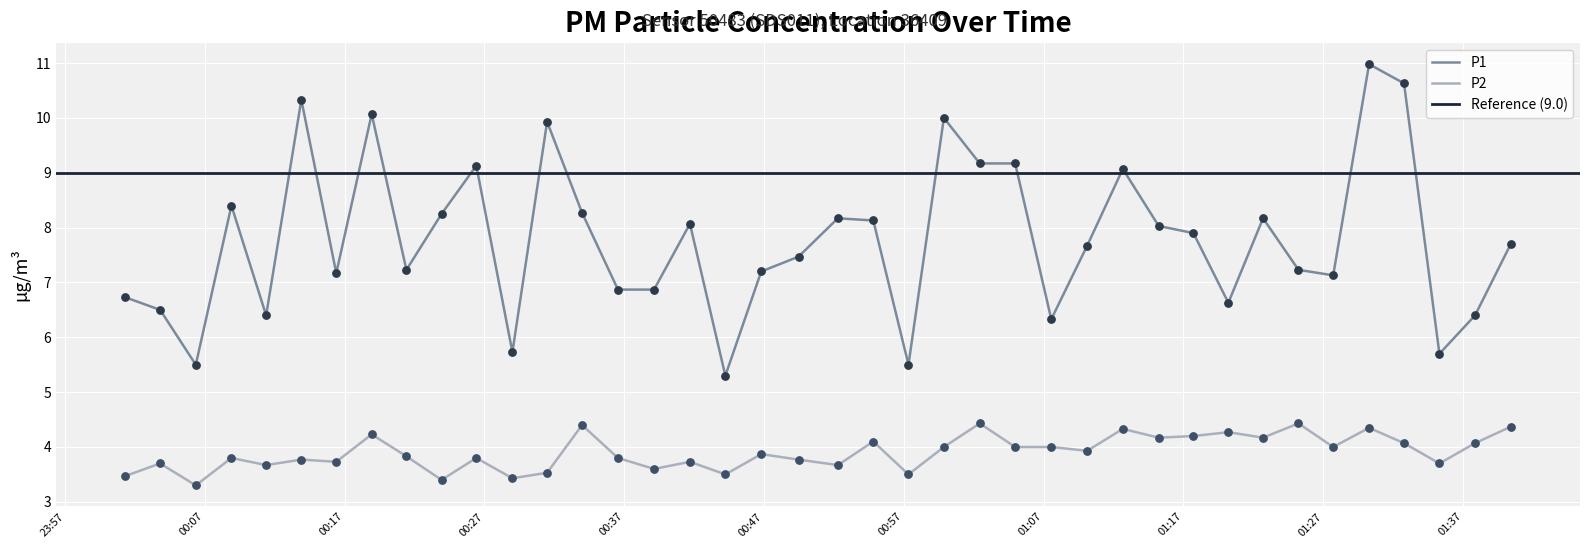

True or false: P2 and P1 intersect in this chart.

False